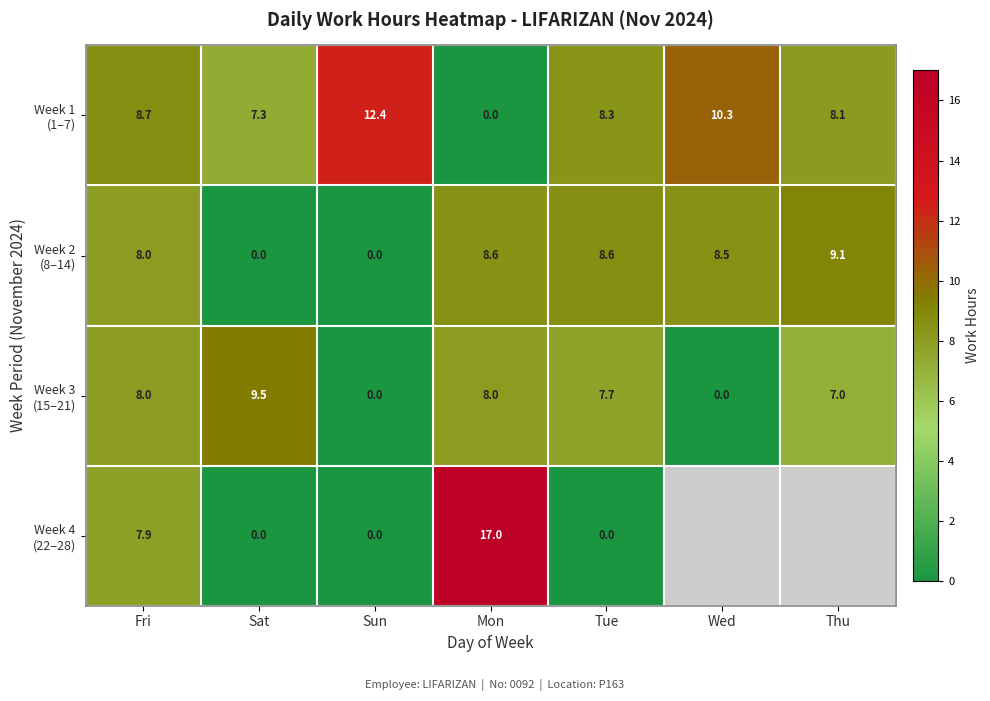

What is the difference between the maximum and minimum values in the Week 3 (15–21) series?

9.5